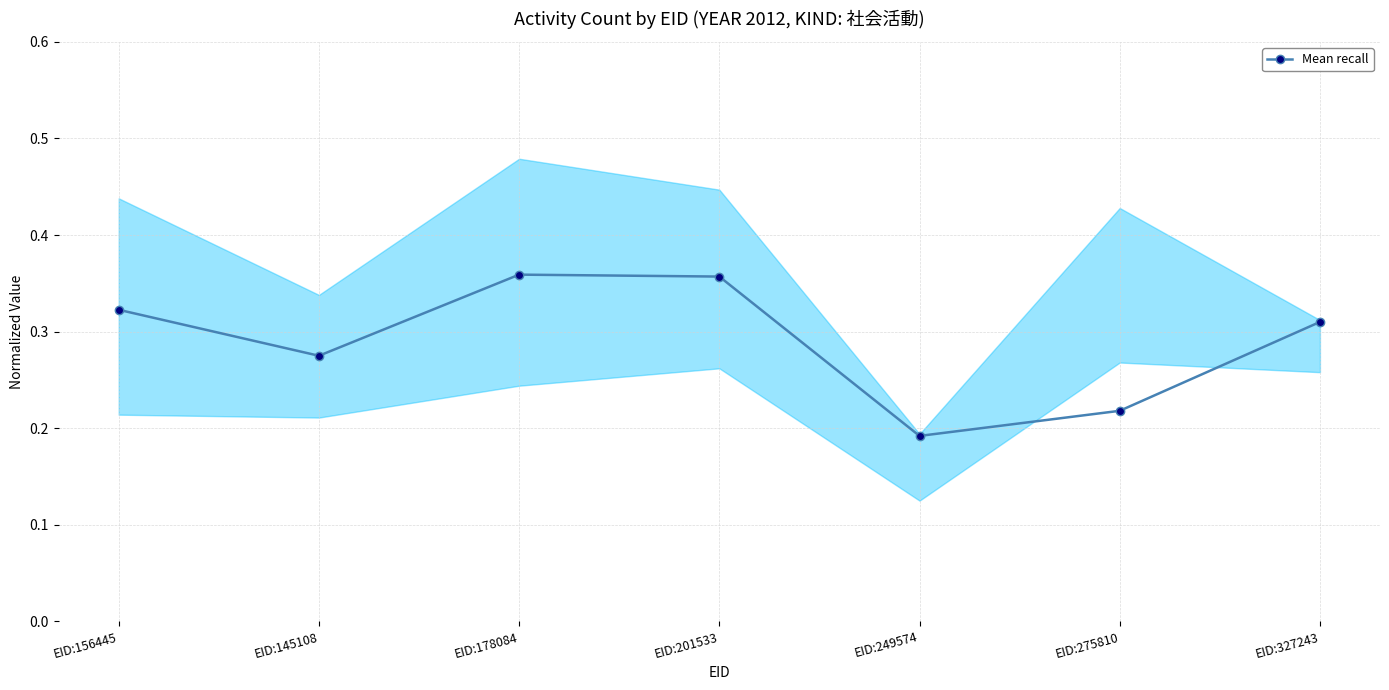

What is the label of the 2nd point from the right?

EID:275810